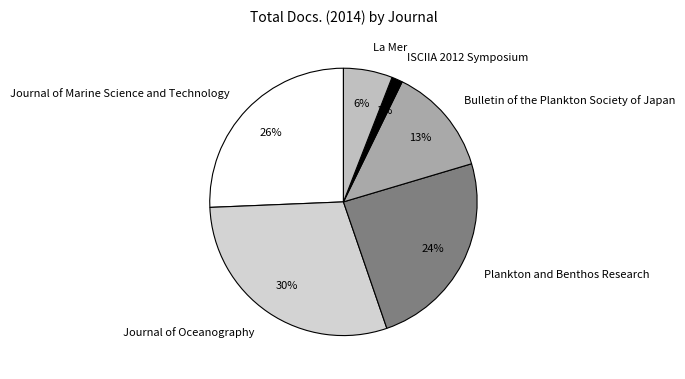

To the nearest percent, what is the average slice percentage?

17%